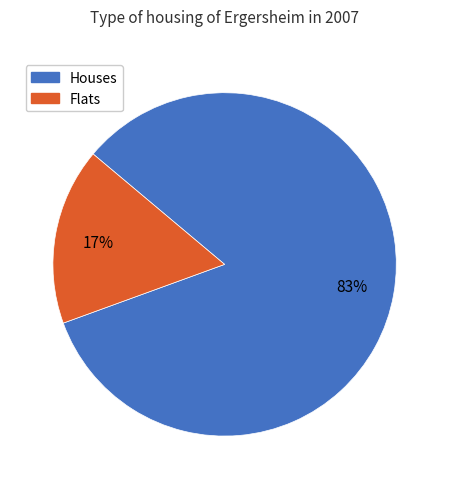

Between Flats and Houses, which is larger?

Houses